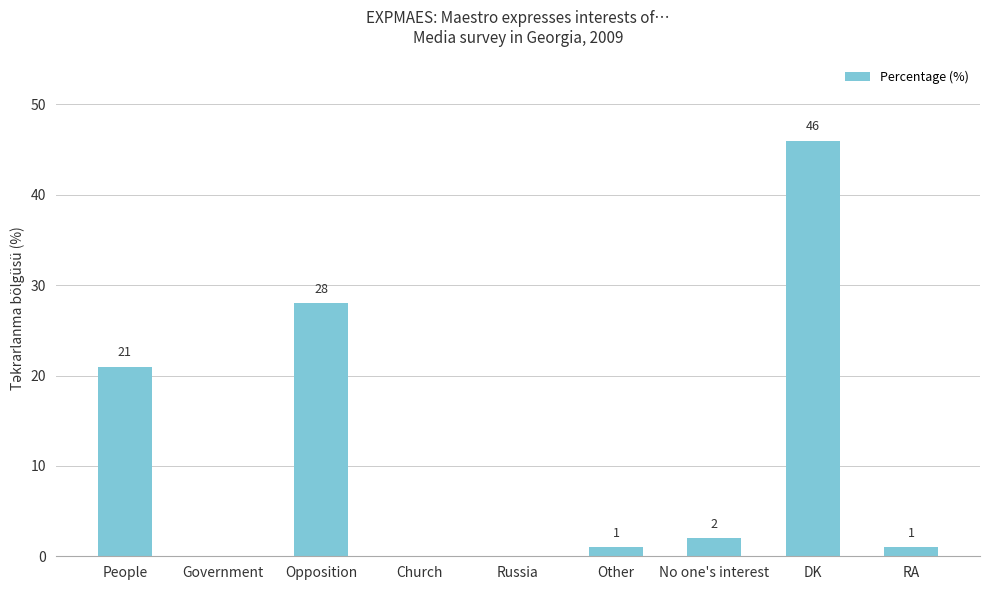

Between People and Government, which is larger?

People